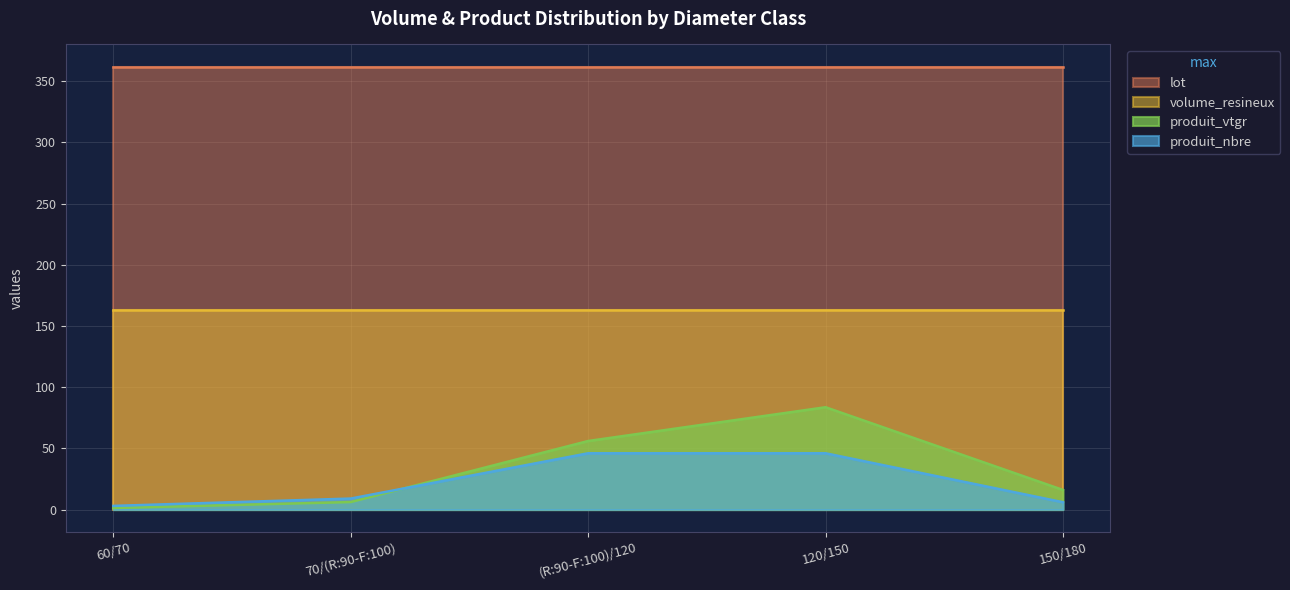

What is the difference between the maximum and minimum values in the produit_vtgr series?

82.4